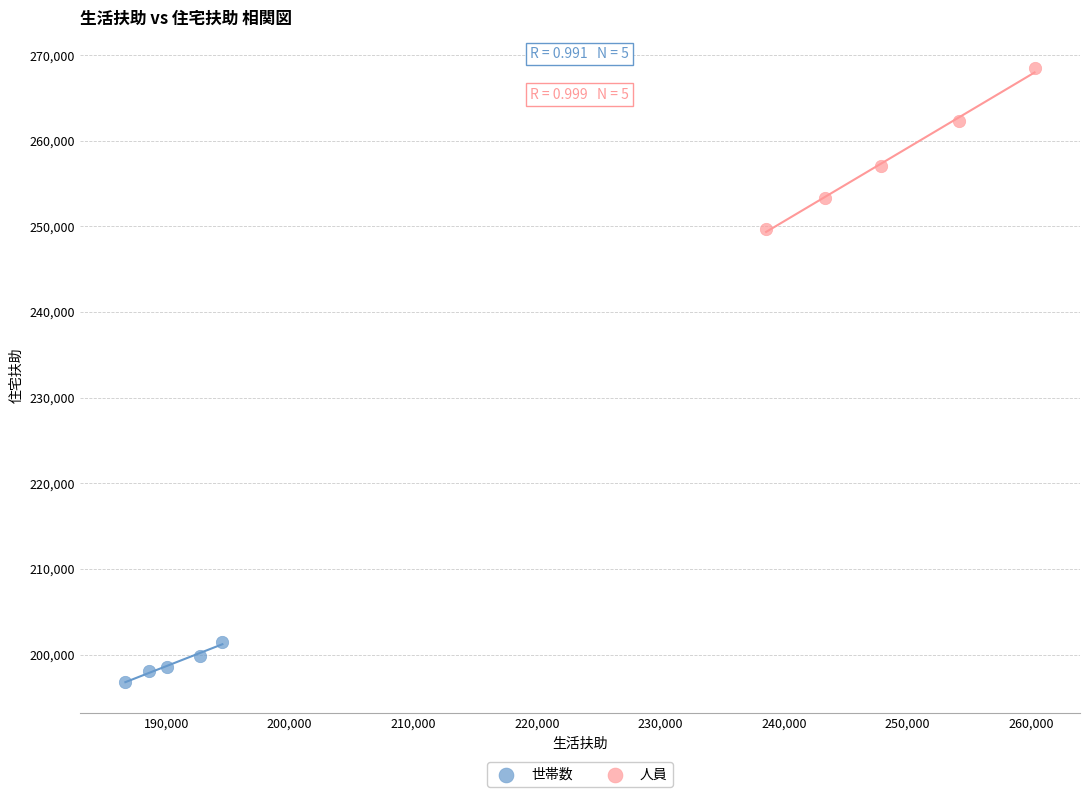

Which series reaches the minimum Y coordinate?

世帯数